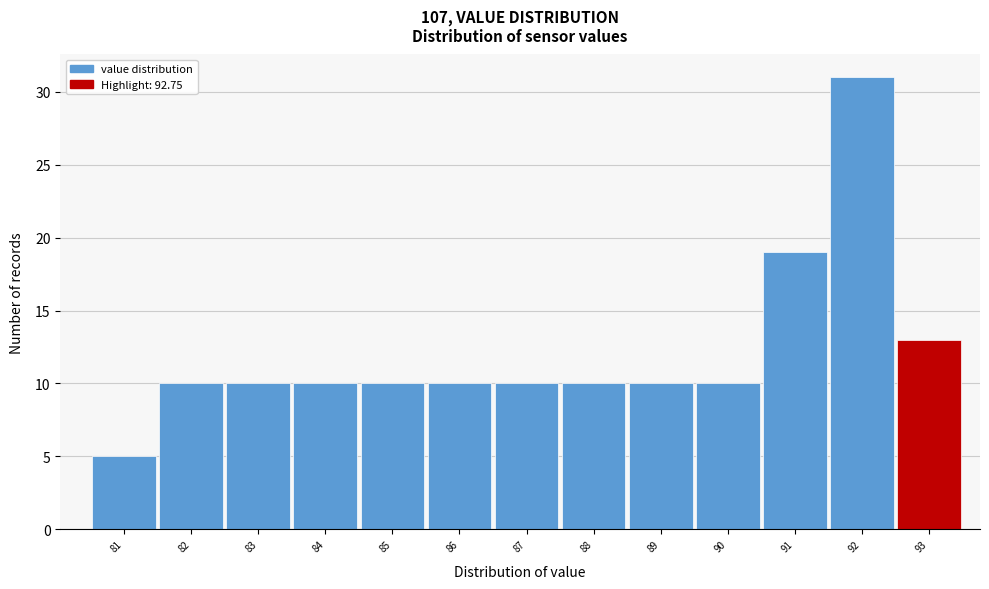

Reading left to right, transcribe this chart: for each bar, give the range it covers on the x-axis and its height. The values are not printed on the chart, so give them approximately, as read against the axis.

80.5 to 81.5: 5
81.5 to 82.5: 10
82.5 to 83.5: 10
83.5 to 84.5: 10
84.5 to 85.5: 10
85.5 to 86.5: 10
86.5 to 87.5: 10
87.5 to 88.5: 10
88.5 to 89.5: 10
89.5 to 90.5: 10
90.5 to 91.5: 19
91.5 to 92.5: 31
92.5 to 93.5: 13